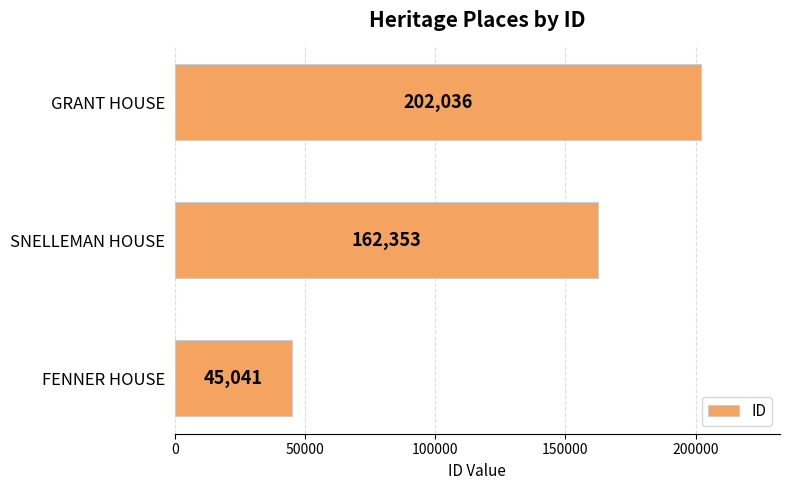

Reading bottom to top, list all the values displayed in this chart.

FENNER HOUSE=45041	SNELLEMAN HOUSE=162353	GRANT HOUSE=202036